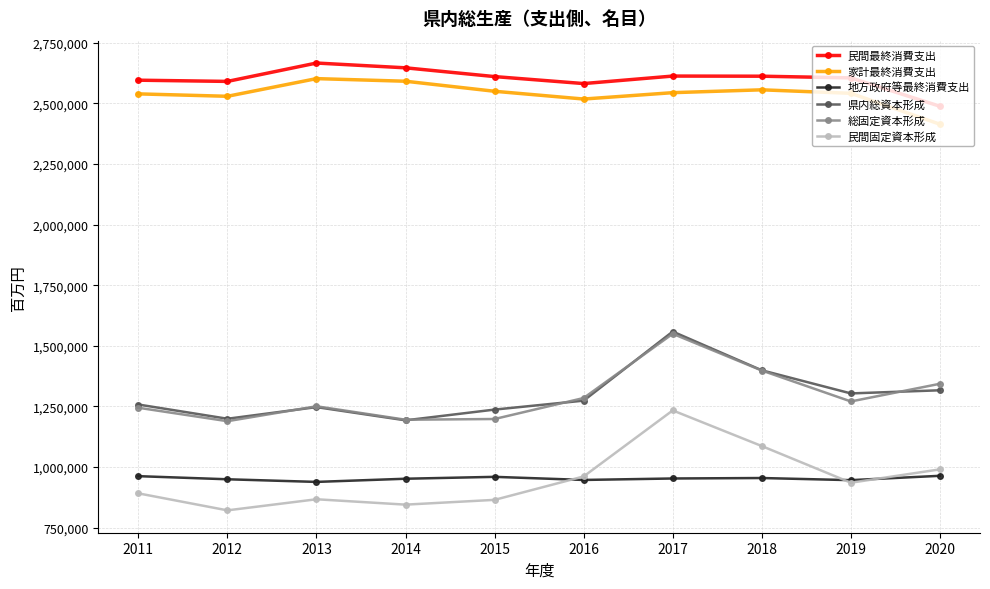

What is the spread (max minus min) of values at 2011?

1704103